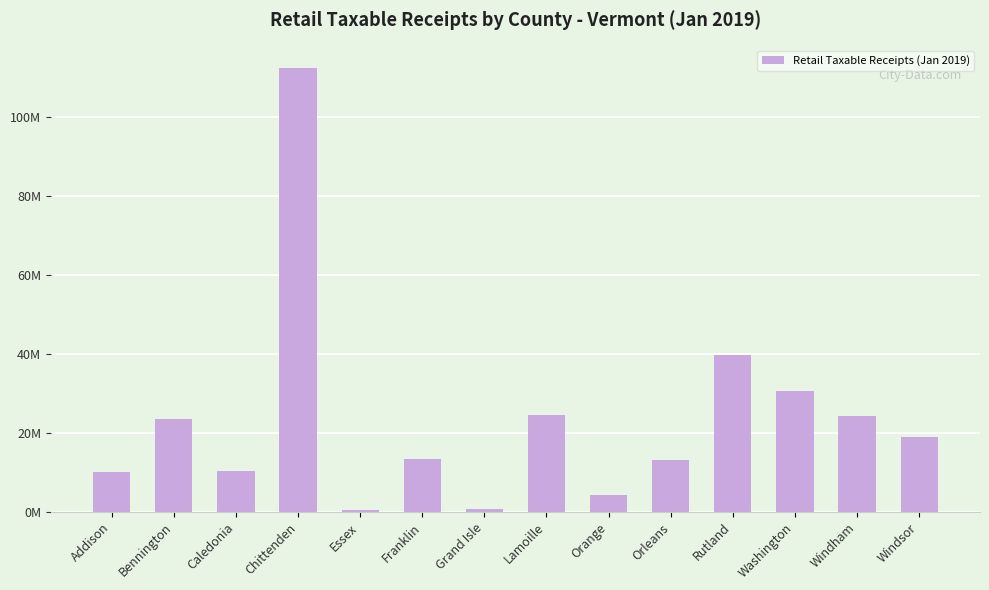

Does the chart contain stacked bars?

No